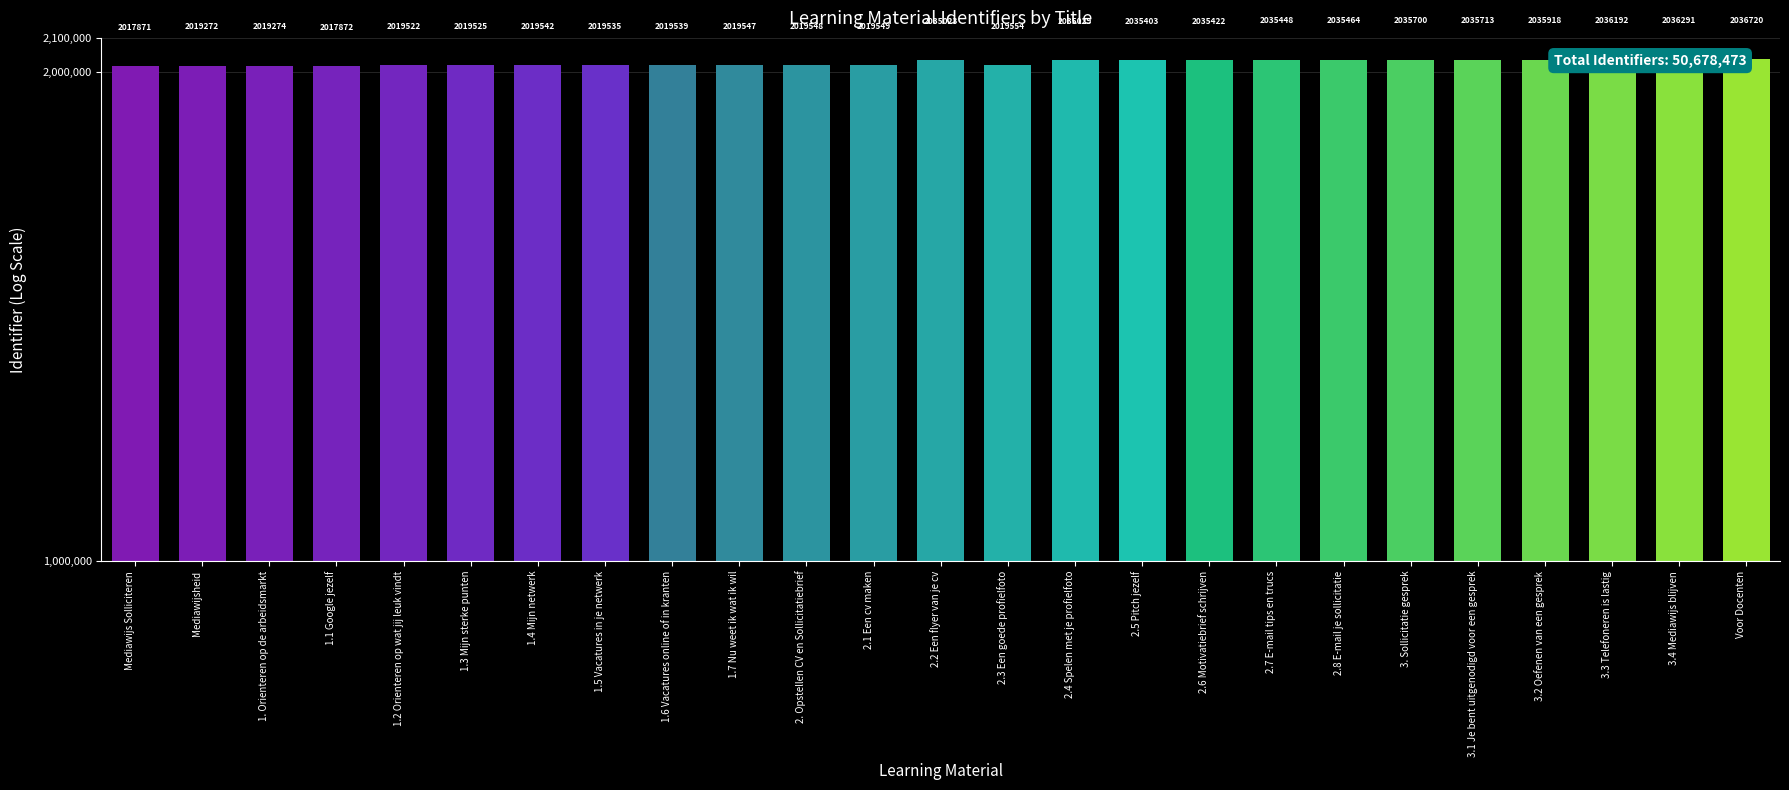

Does the chart contain any negative values?

No